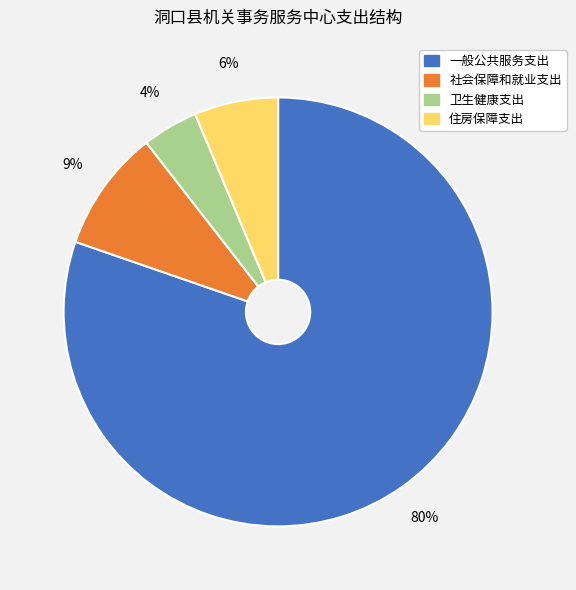

Which slice is the largest?

一般公共服务支出